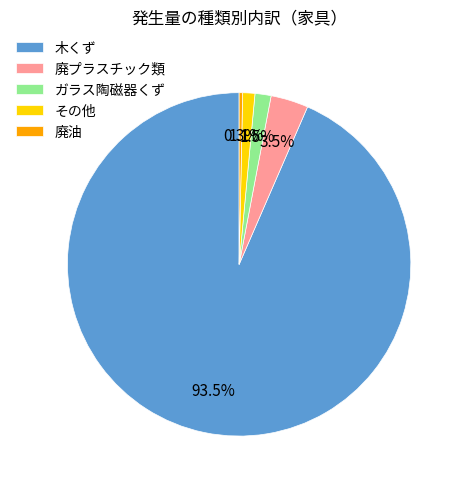

True or false: 廃油 accounts for 0% of the total.

True